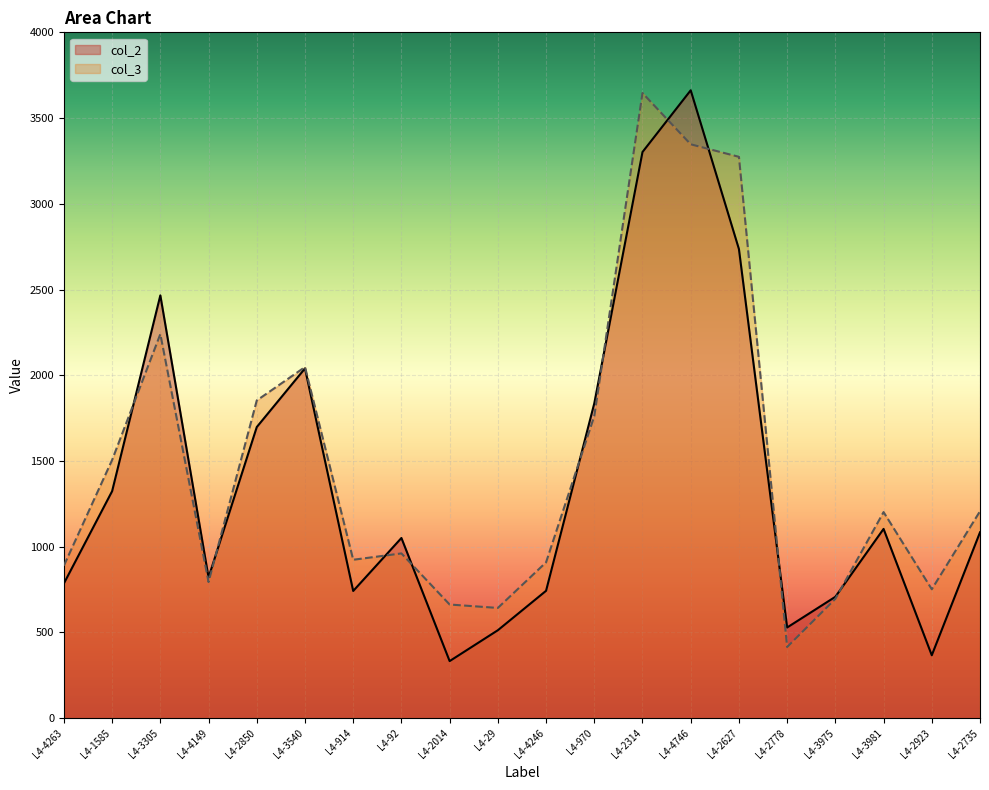

Which category has the lowest value in the col_2 series?

L4-2014